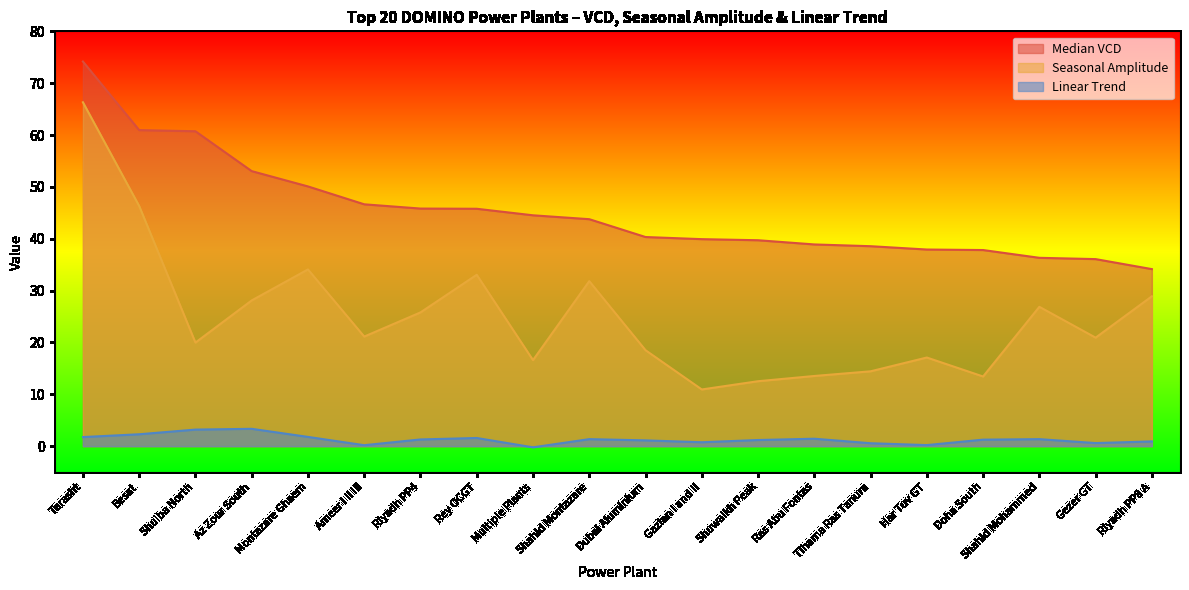

Which series has the largest total across all categories?

Median VCD